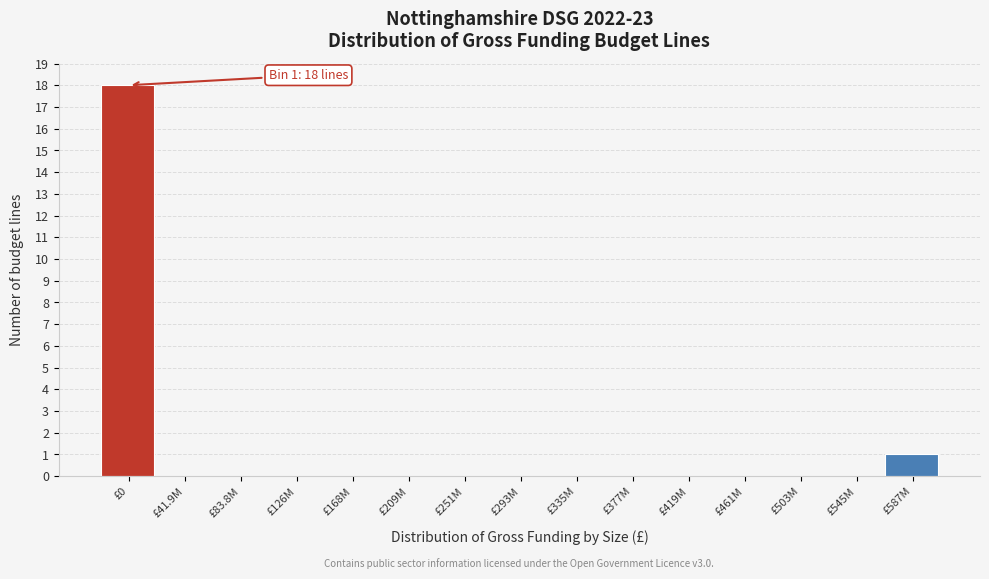

Reading right to left, what are all the values shown in this chart?

£587M=1	£545M=0	£503M=0	£461M=0	£419M=0	£377M=0	£335M=0	£293M=0	£251M=0	£209M=0	£168M=0	£126M=0	£83.8M=0	£41.9M=0	£0=18